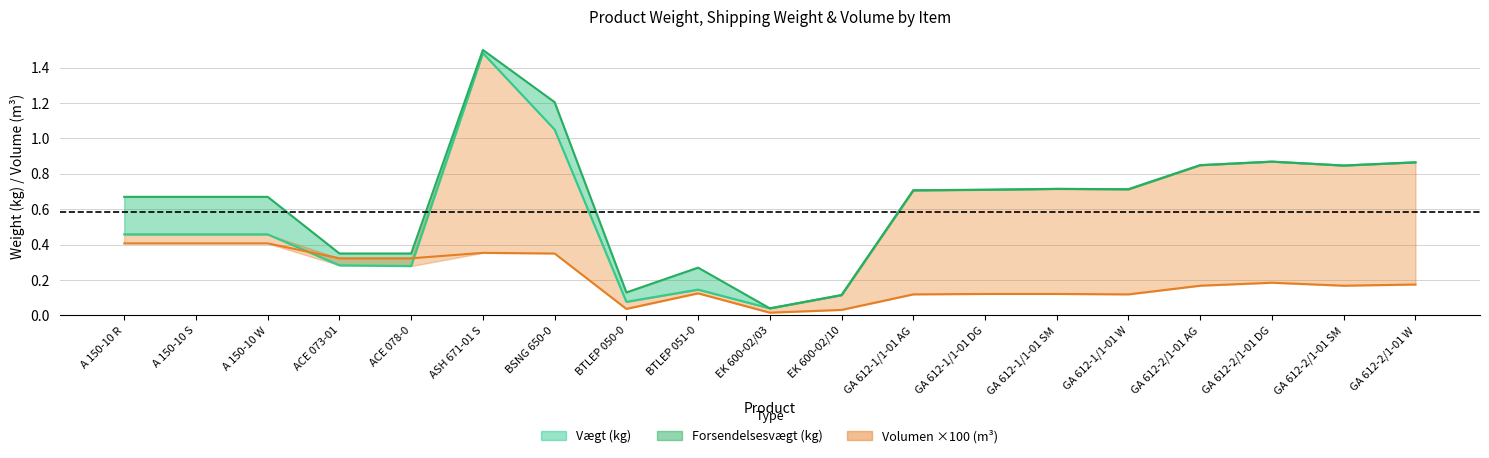

Read the value at GA 612-2/1-01 AG.

0.8